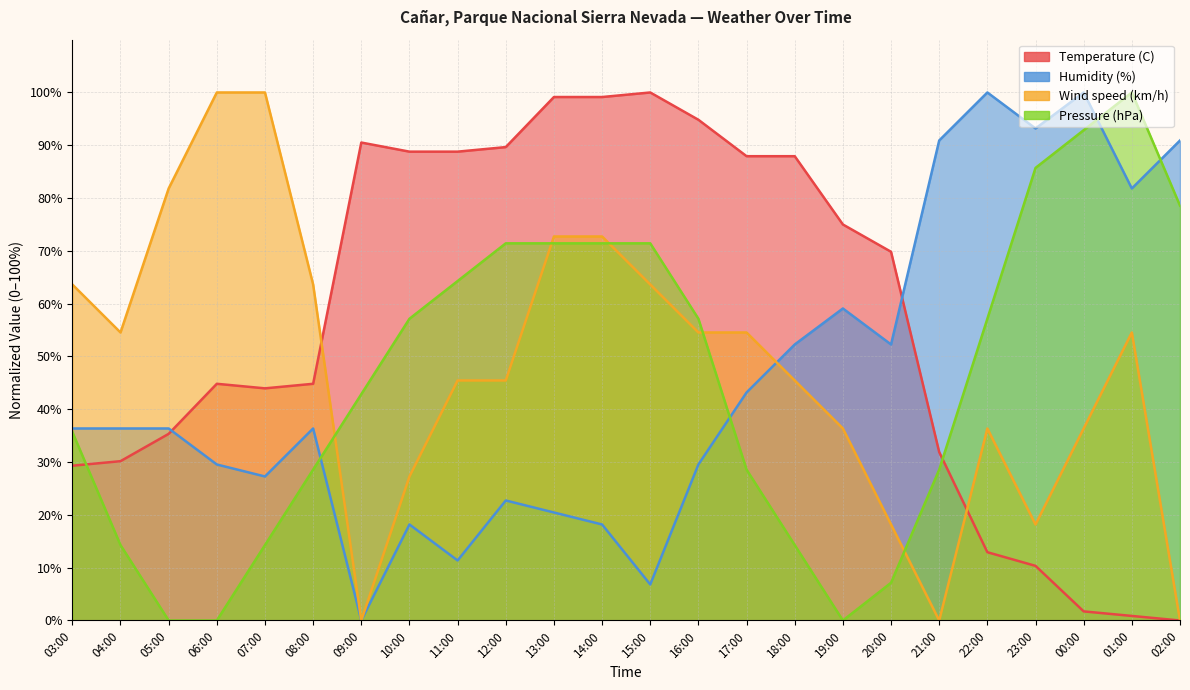

At how many categories does at least one series exceed 59?

23